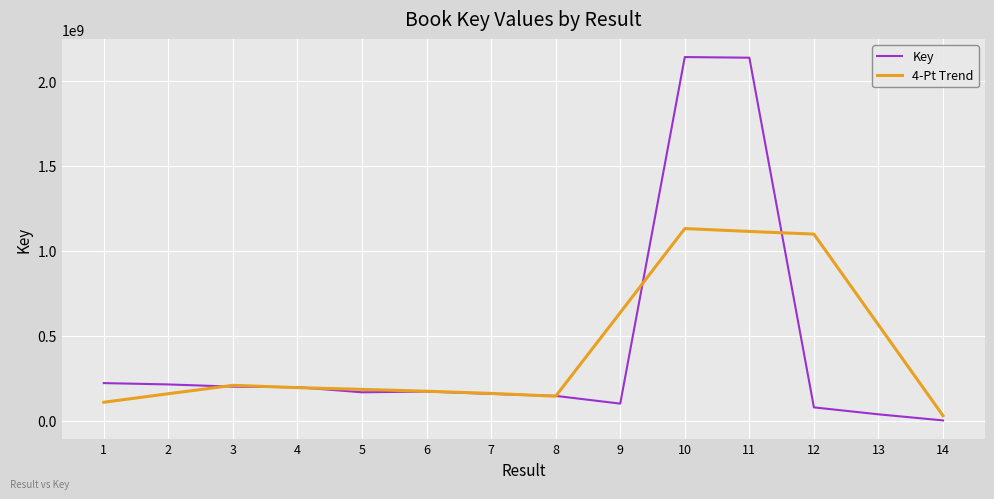

The value of 4-Pt Trend at 10 is 1131569671.5. True or false?

True